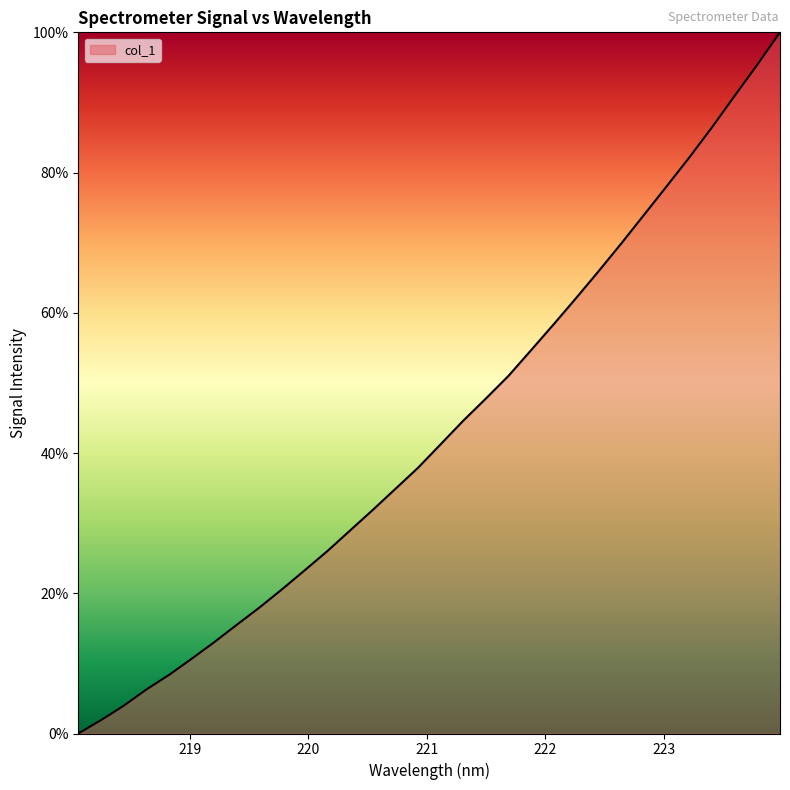

What is the difference between the maximum and minimum values?

100.0